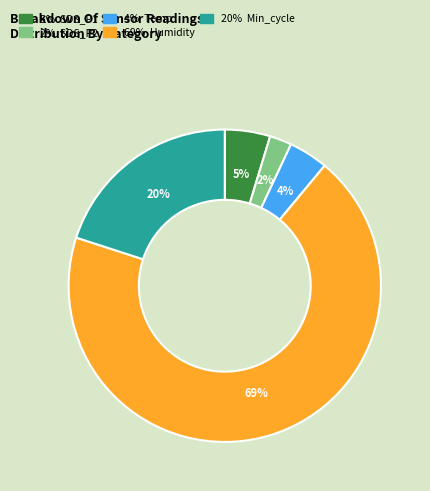

To the nearest percent, what is the average slice percentage?

20%